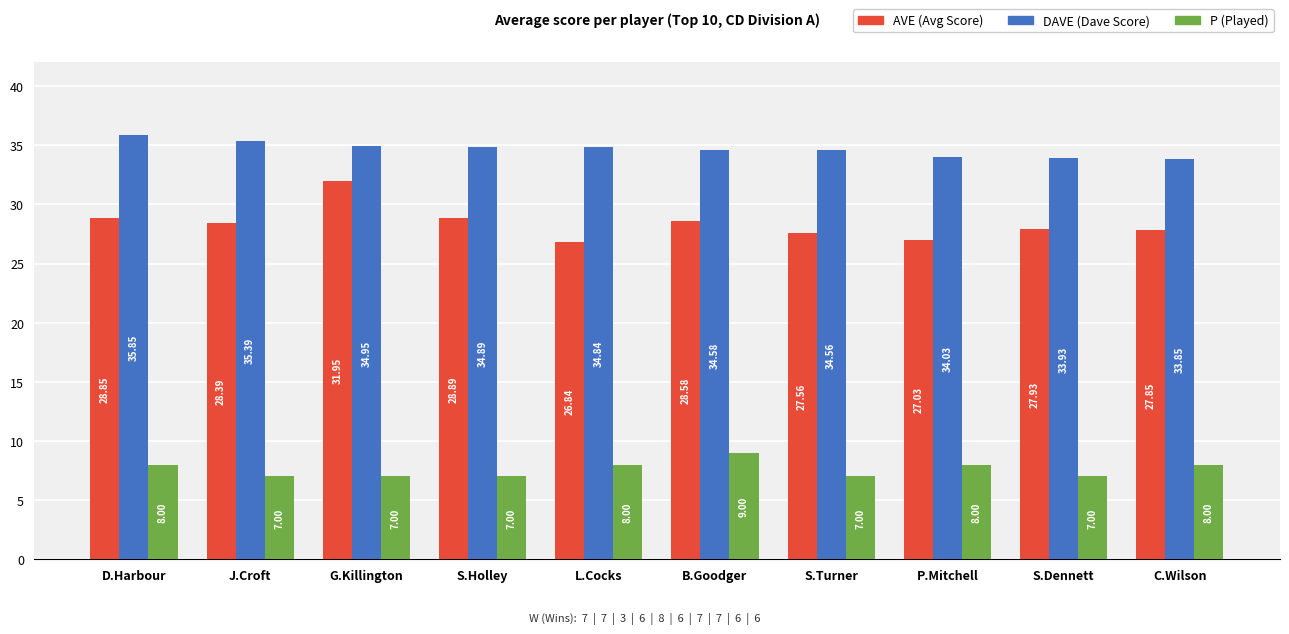

What is the difference between the highest and lowest values at S.Dennett?

26.9